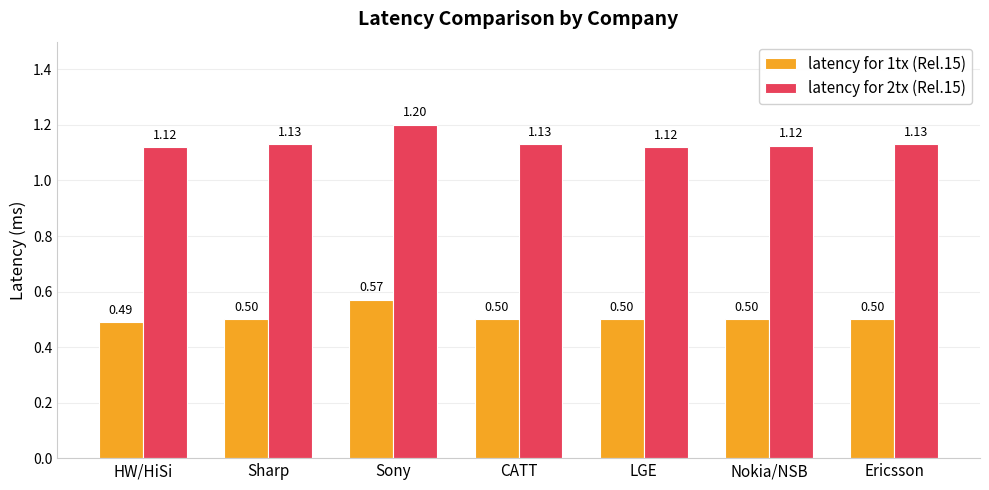

Does the chart contain any negative values?

No